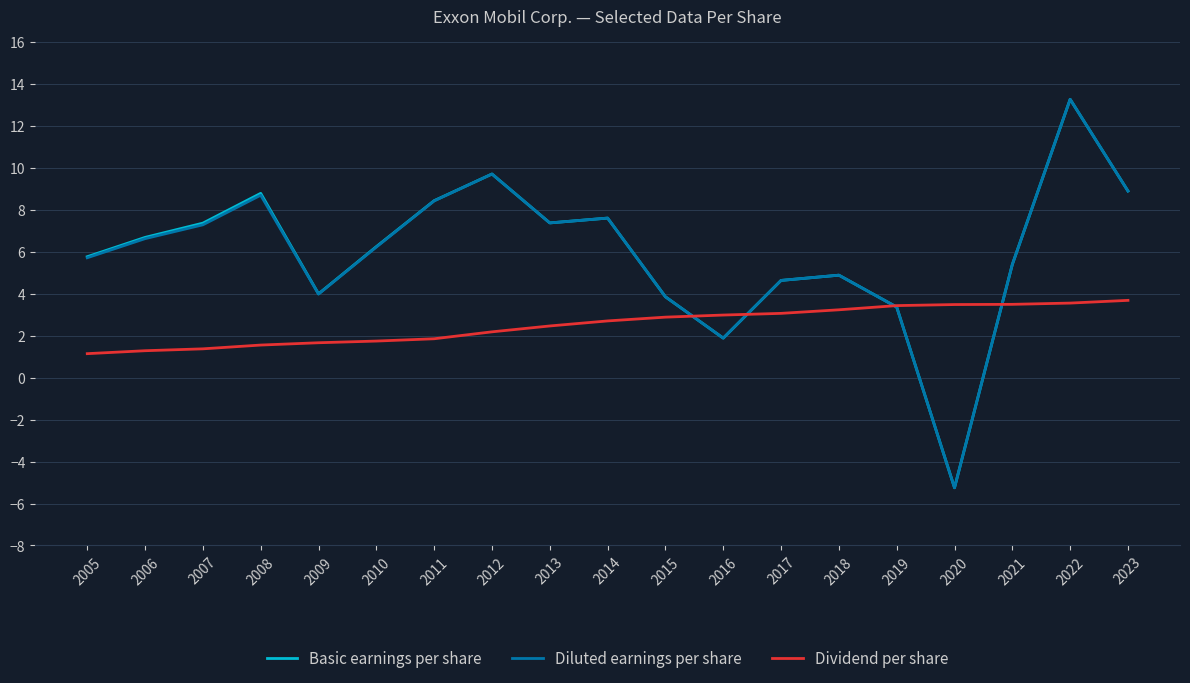

Where does the Basic earnings per share series first go above 6?

2006